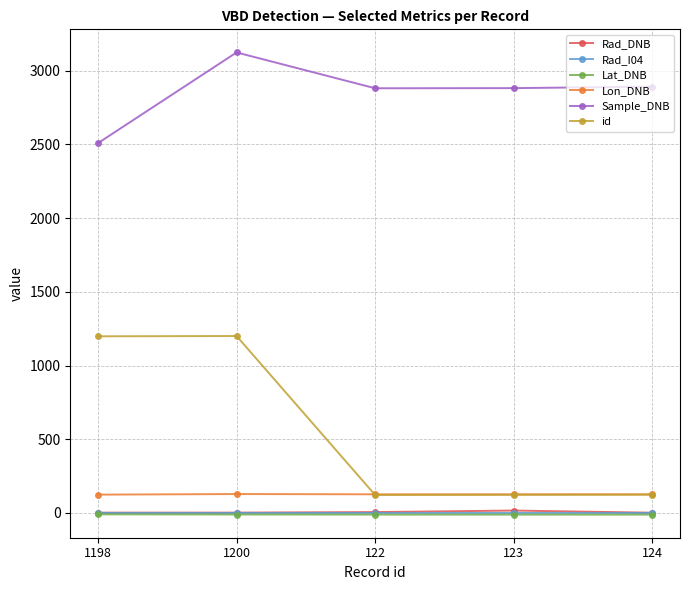

What is the value of the id point at the 3rd from the left?

122.0